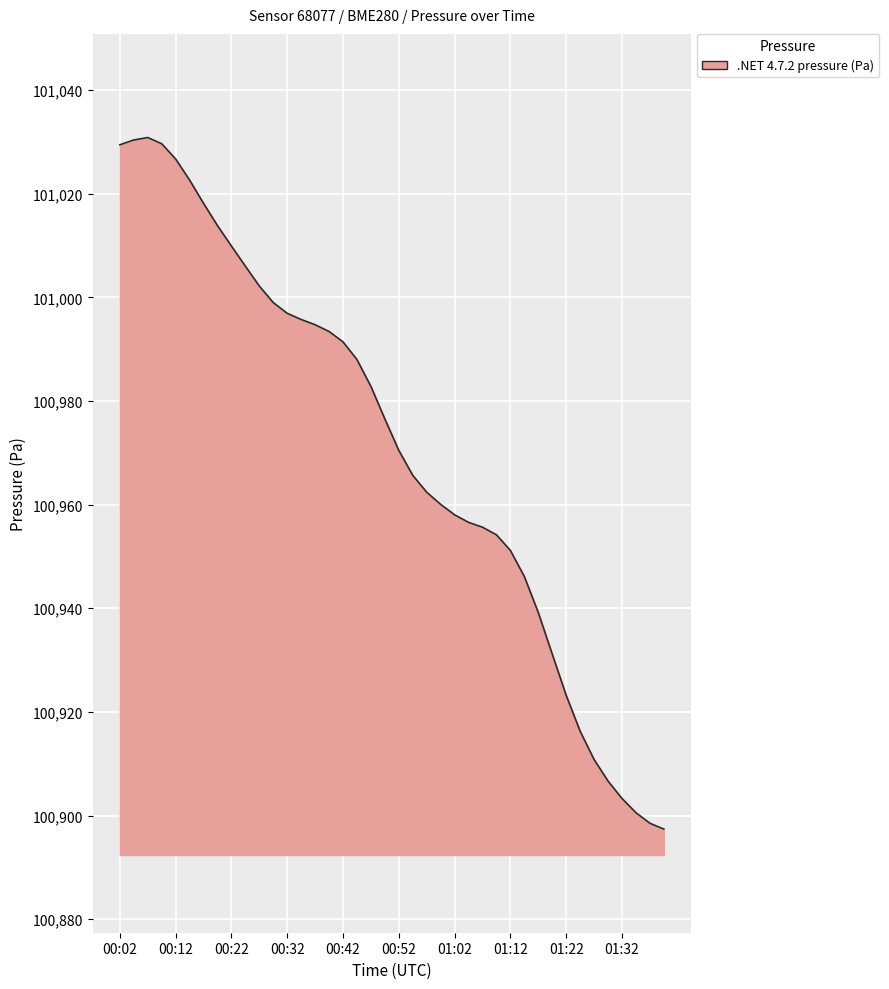

What is the maximum value shown in the chart?

101030.8